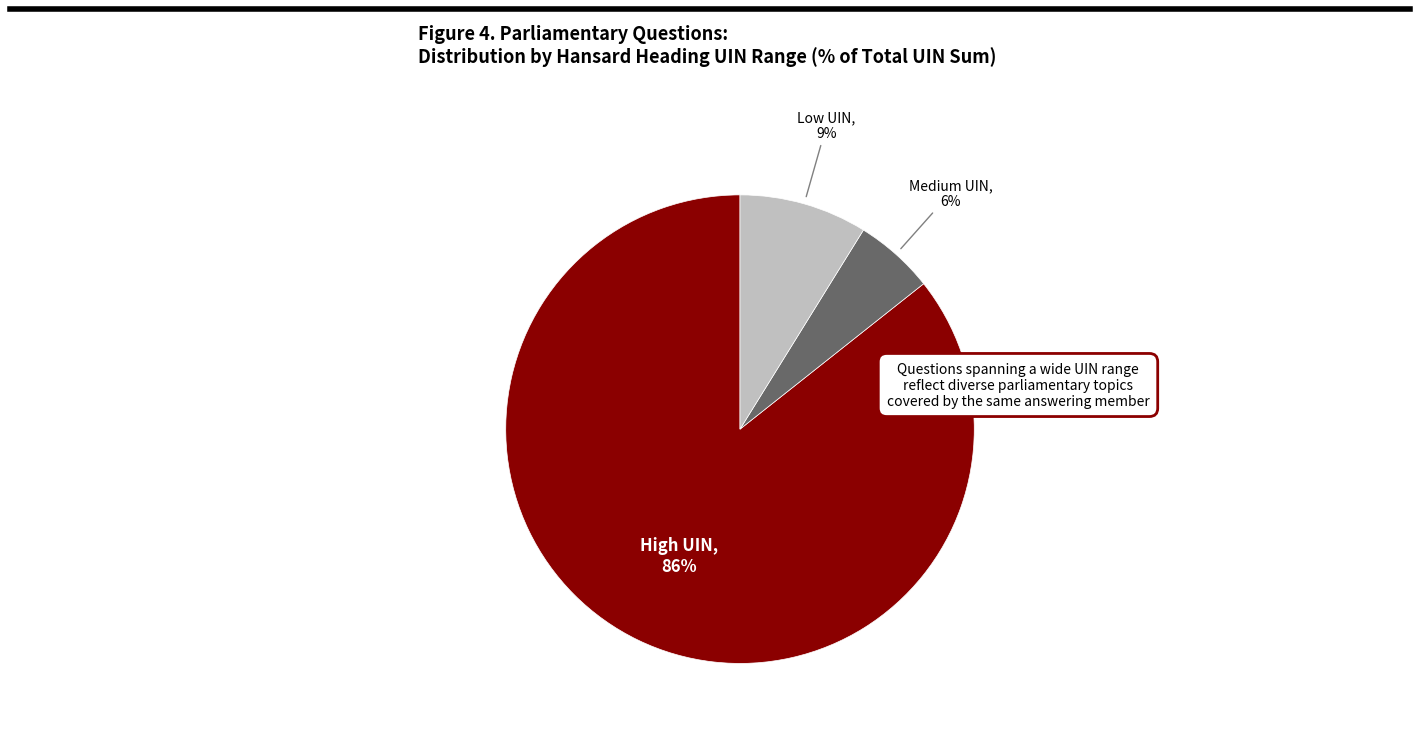

Does any single category account for the majority?

Yes